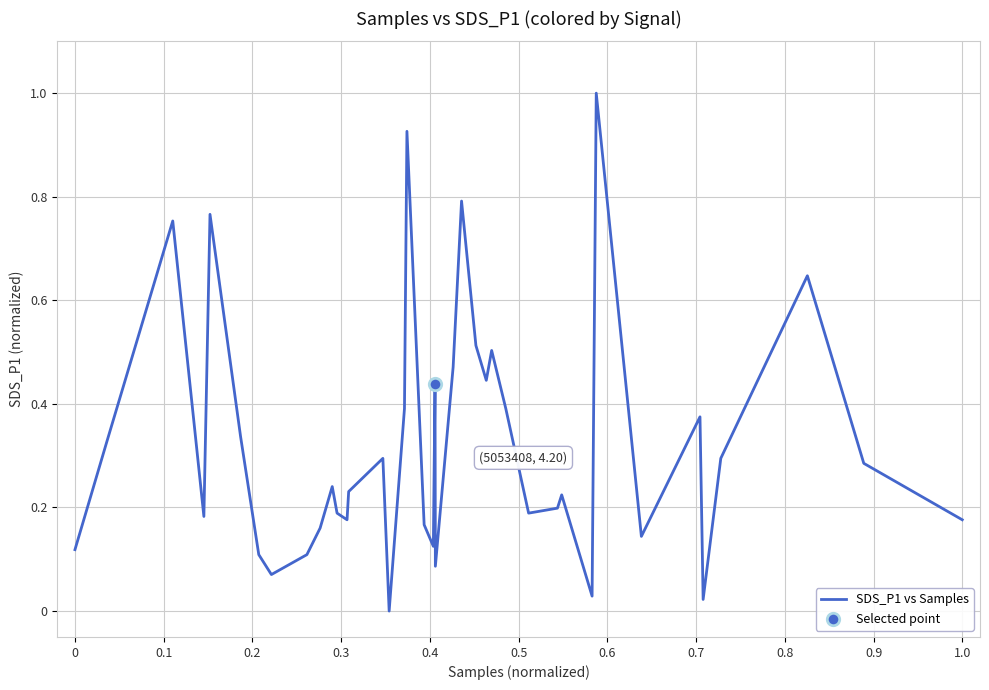

What is the greatest value displayed?

1.0